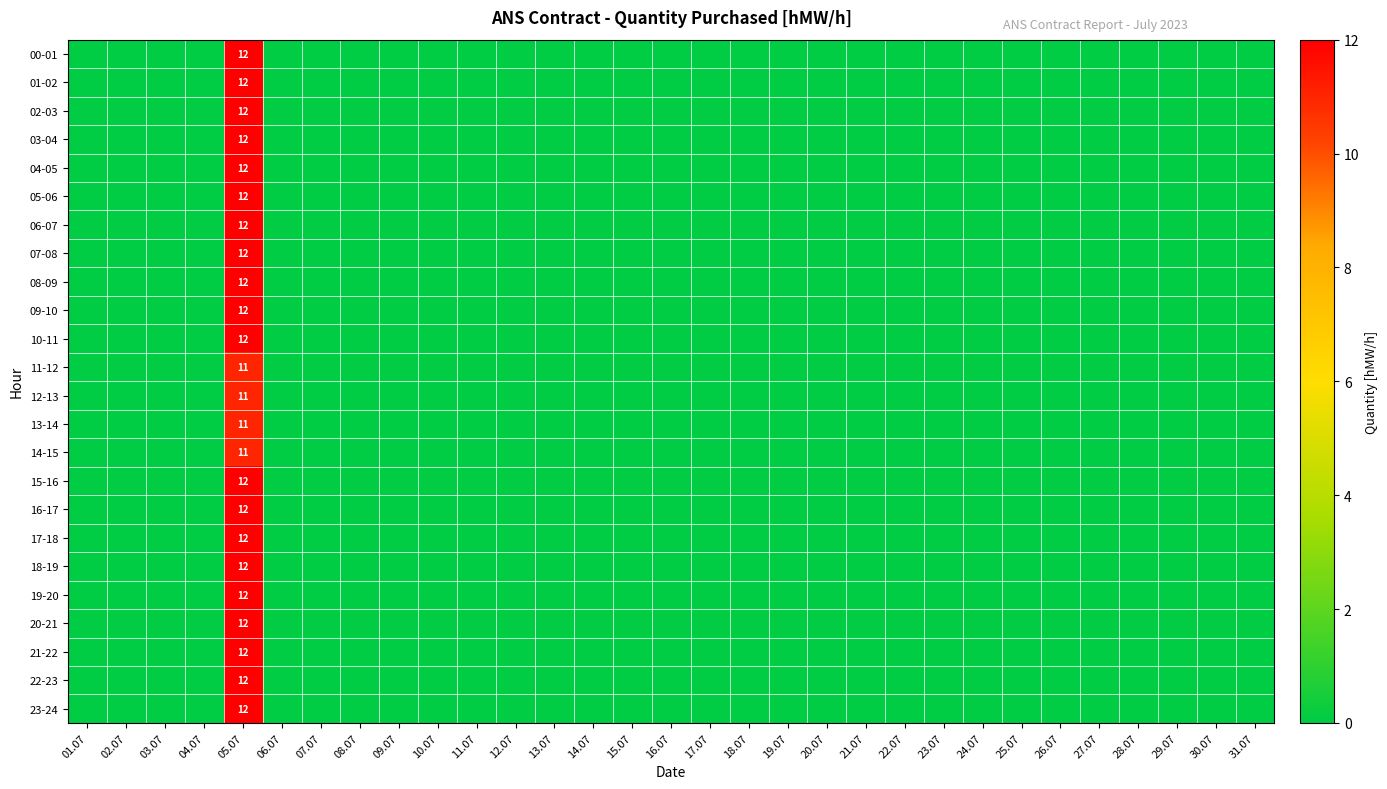

Is it true that 09-10 equals 18 at 05.07?

False